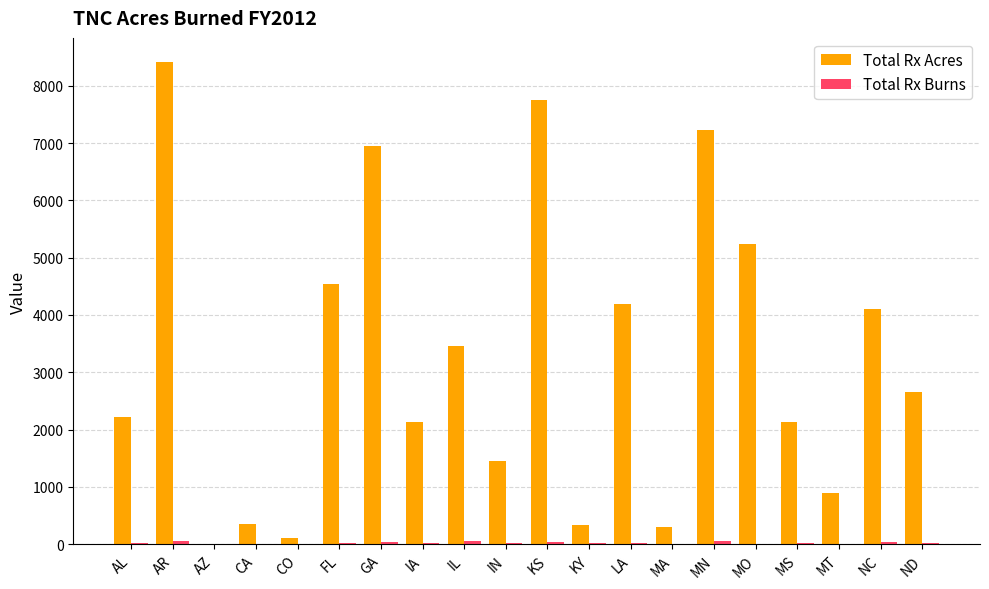

True or false: Total Rx Acres has a value of 1235.7 at NC.

False